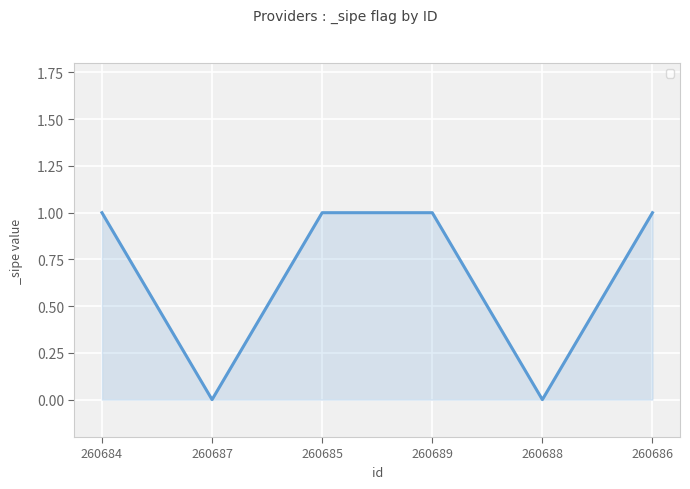

Count the values in the range 0 to 1.

6